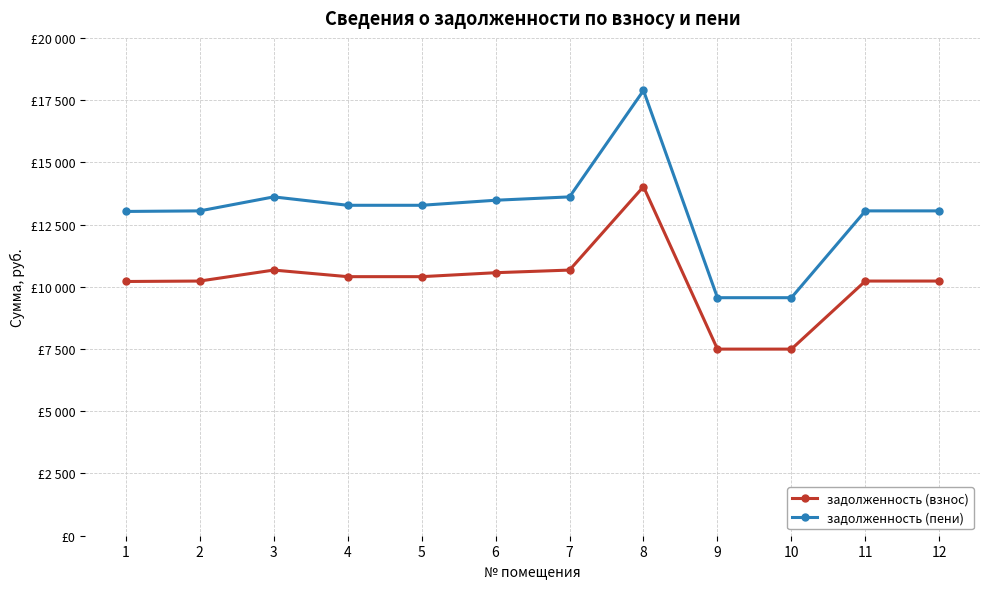

Read the задолженность (пени) value at 9.

9562.5